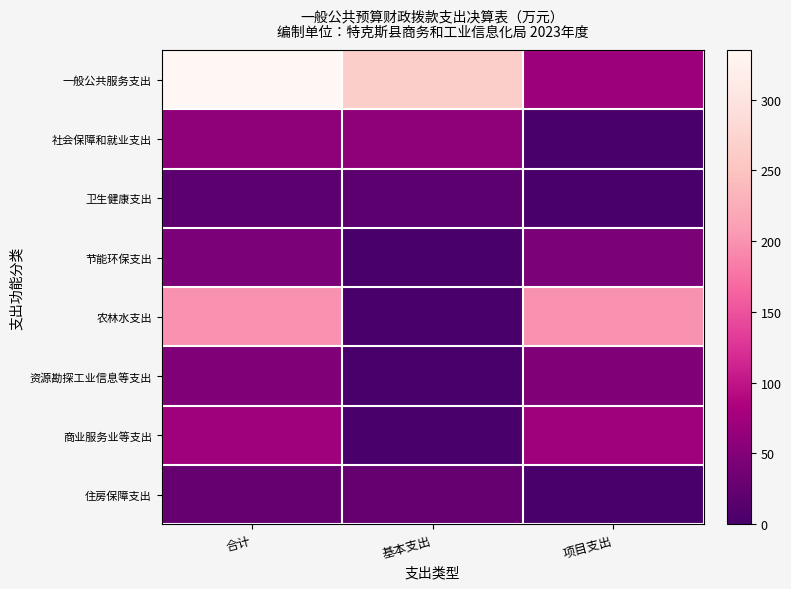

Which series has the widest spread of values?

一般公共服务支出